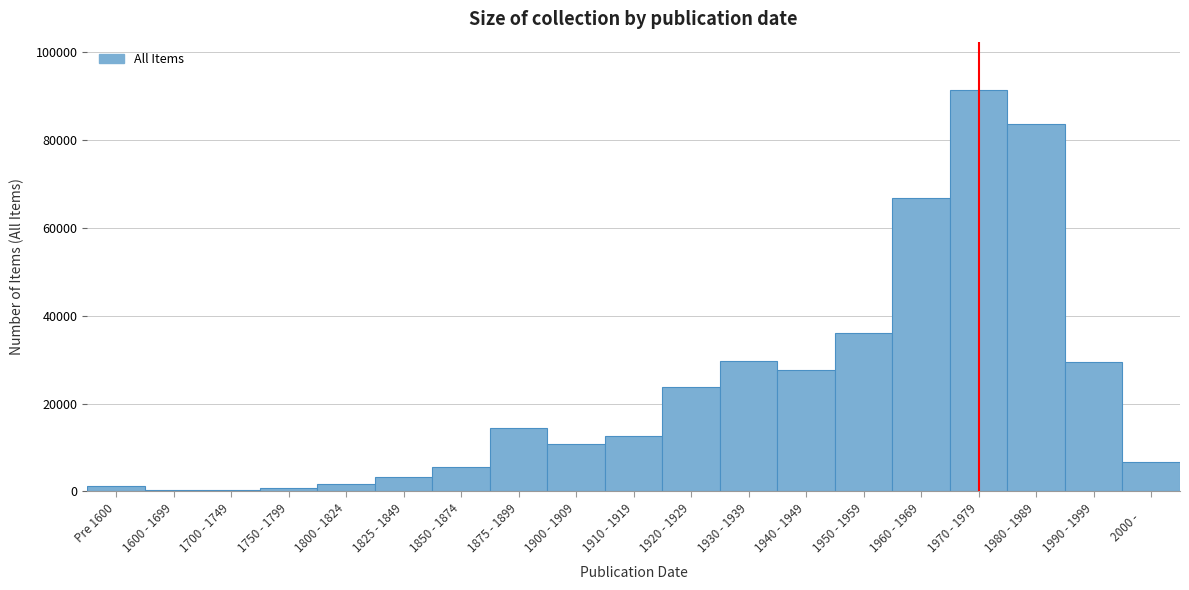

What is the label of the 17th bar from the right?

1700 - 1749